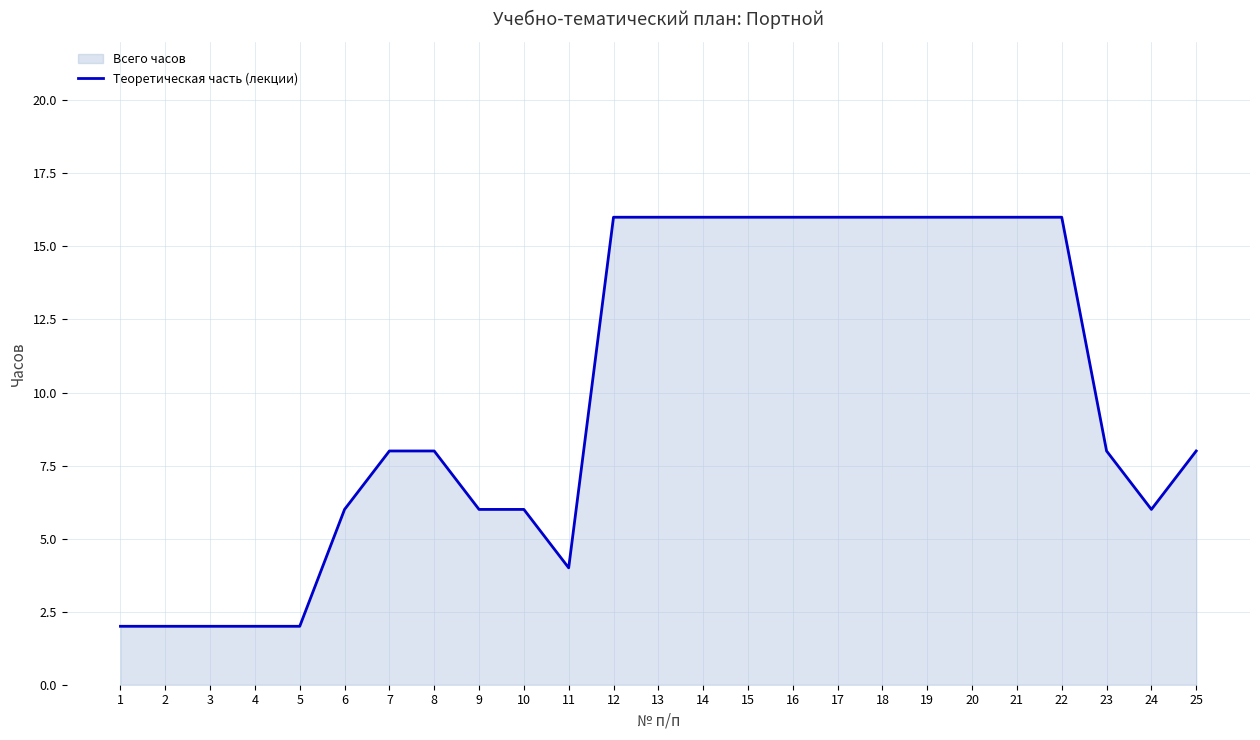

At which category does the data reach its first local valley?

11